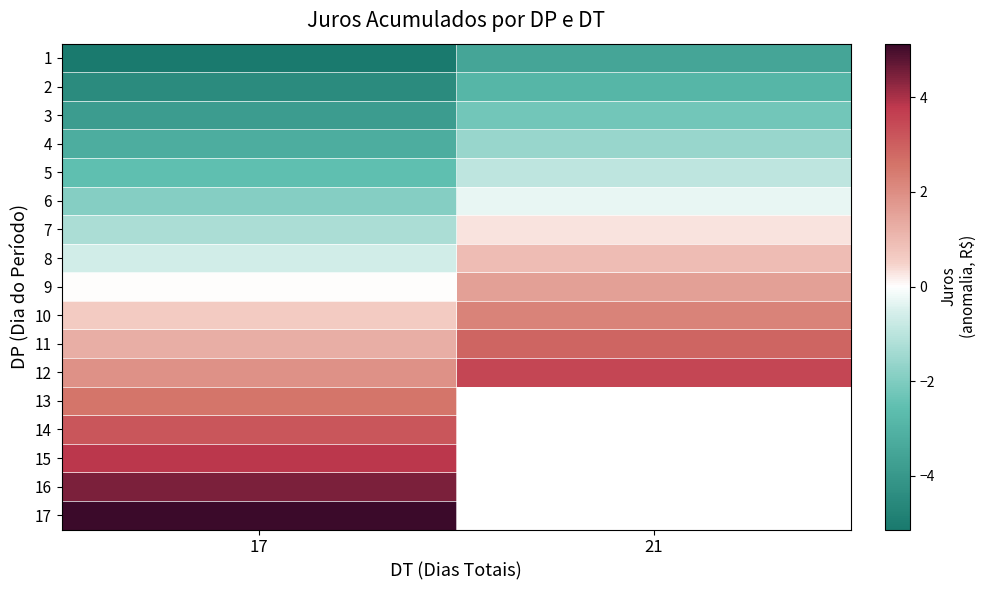

At which category is the sum across all series the highest?

17